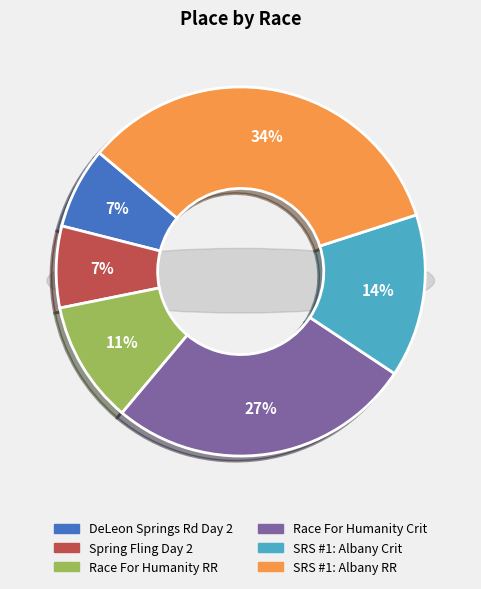

Is SRS #1:  Albany Road Race the majority of the pie?

No